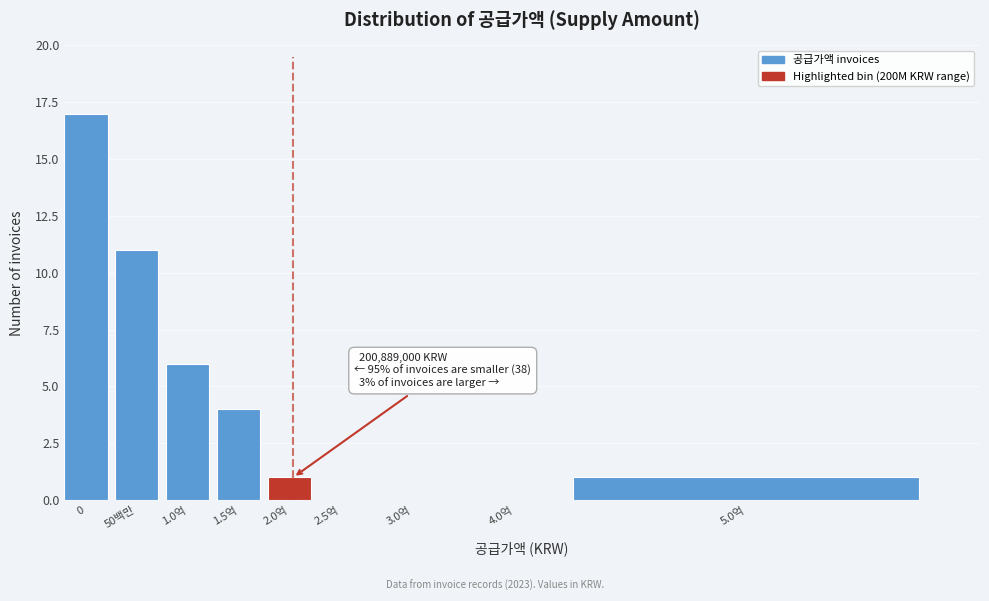

Reading right to left, extract all data points from this chart.

5.0억=1	4.0억=0	3.0억=0	2.5억=0	2.0억=1	1.5억=4	1.0억=6	50백만=11	0=17